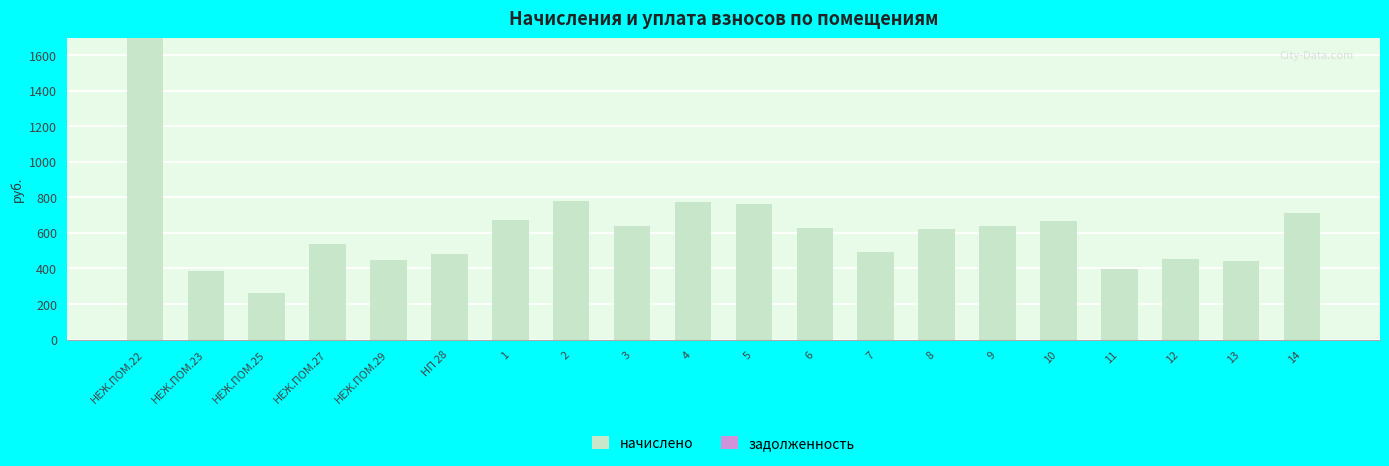

At which category does the chart reach its peak across all series?

НЕЖ.ПОМ.22